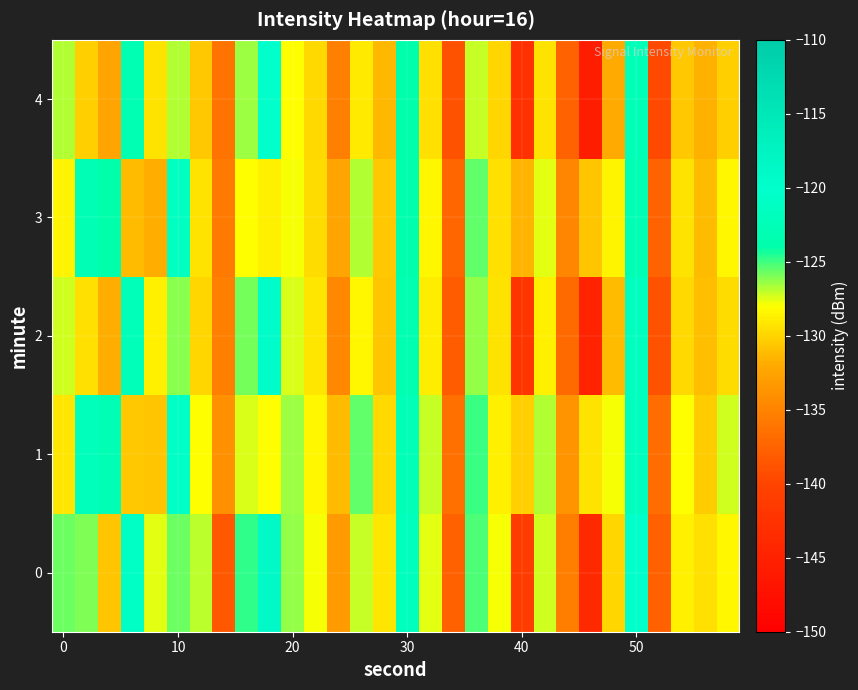

Which series has the largest total across all categories?

1